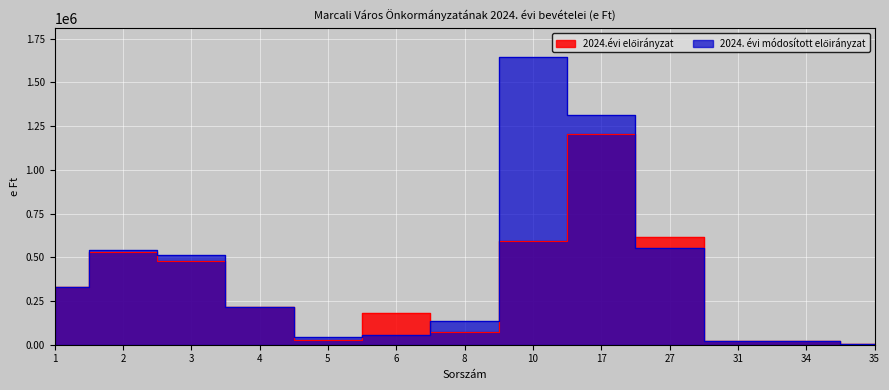

At which category does the chart reach its minimum across all series?

35